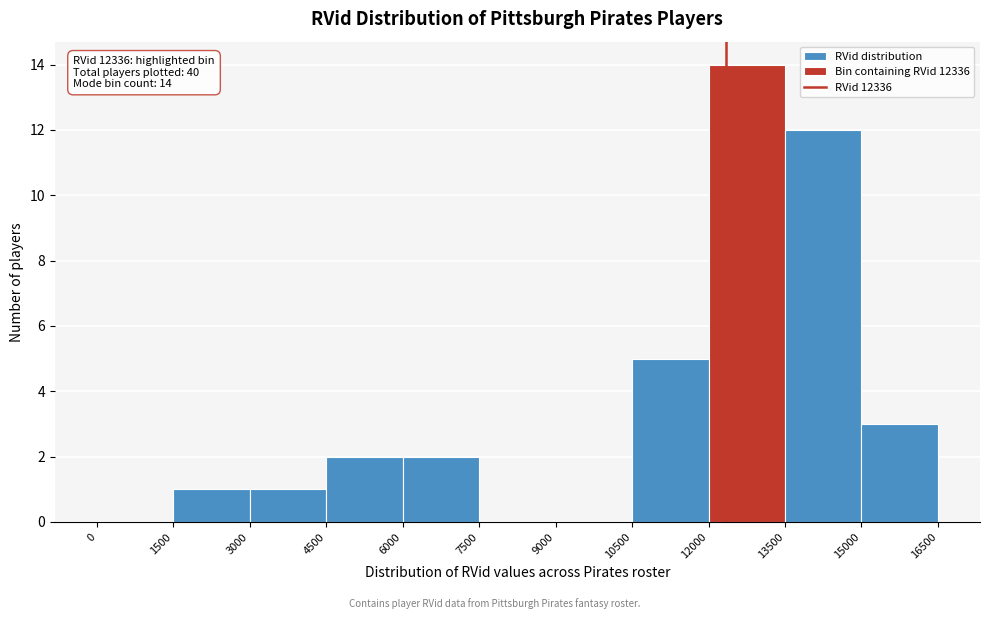

Which range on the x-axis has the tallest bar?

12000 to 13500